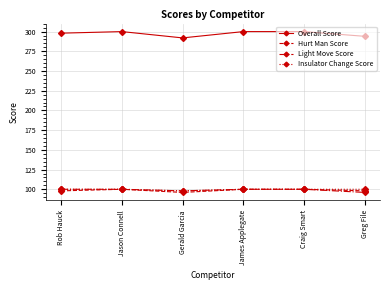

The value of Insulator Change Score at James Applegate is 100. True or false?

True